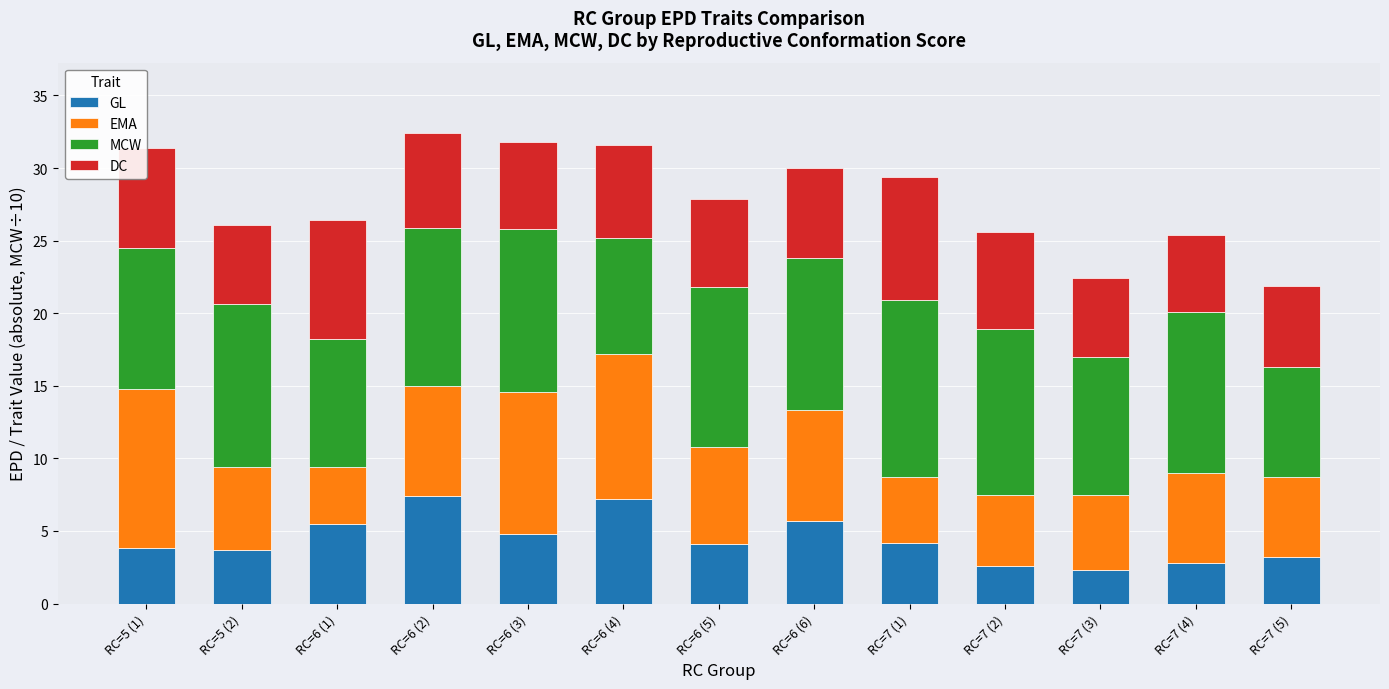

How many bars are there in total?

13